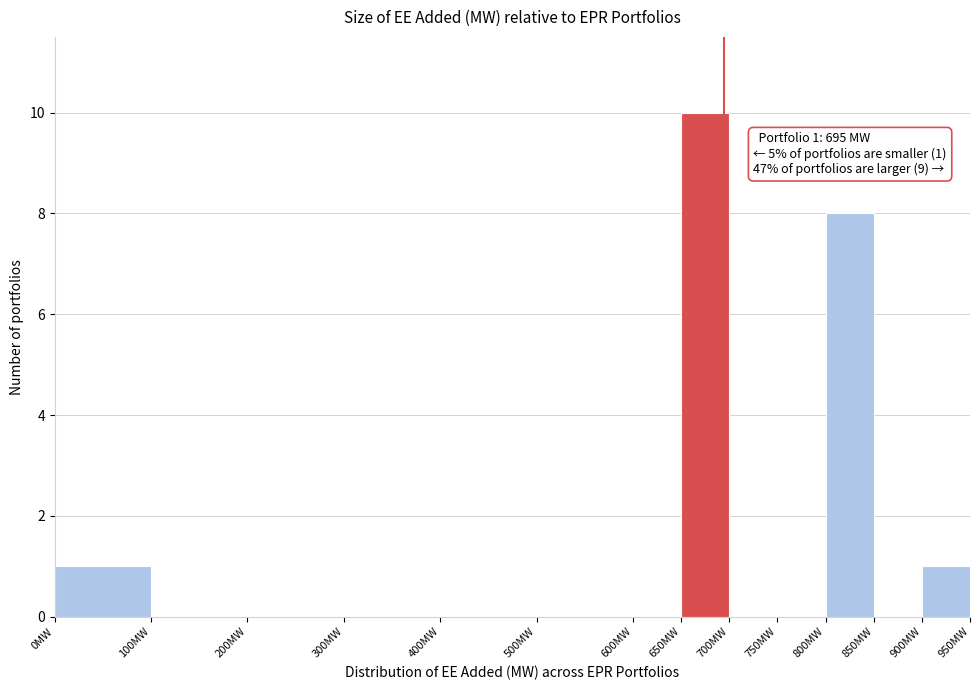

Which range on the x-axis has the tallest bar?

650 to 700